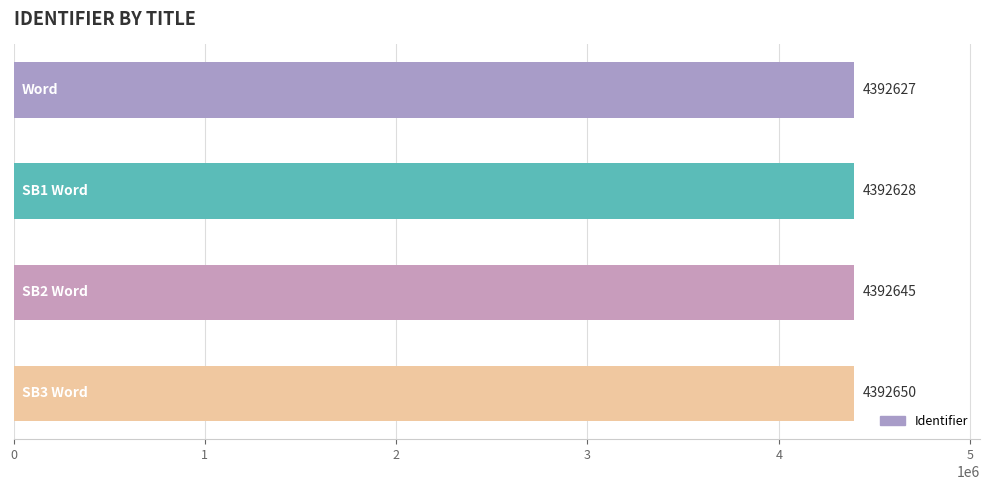

What is the difference between the maximum and minimum values?

23